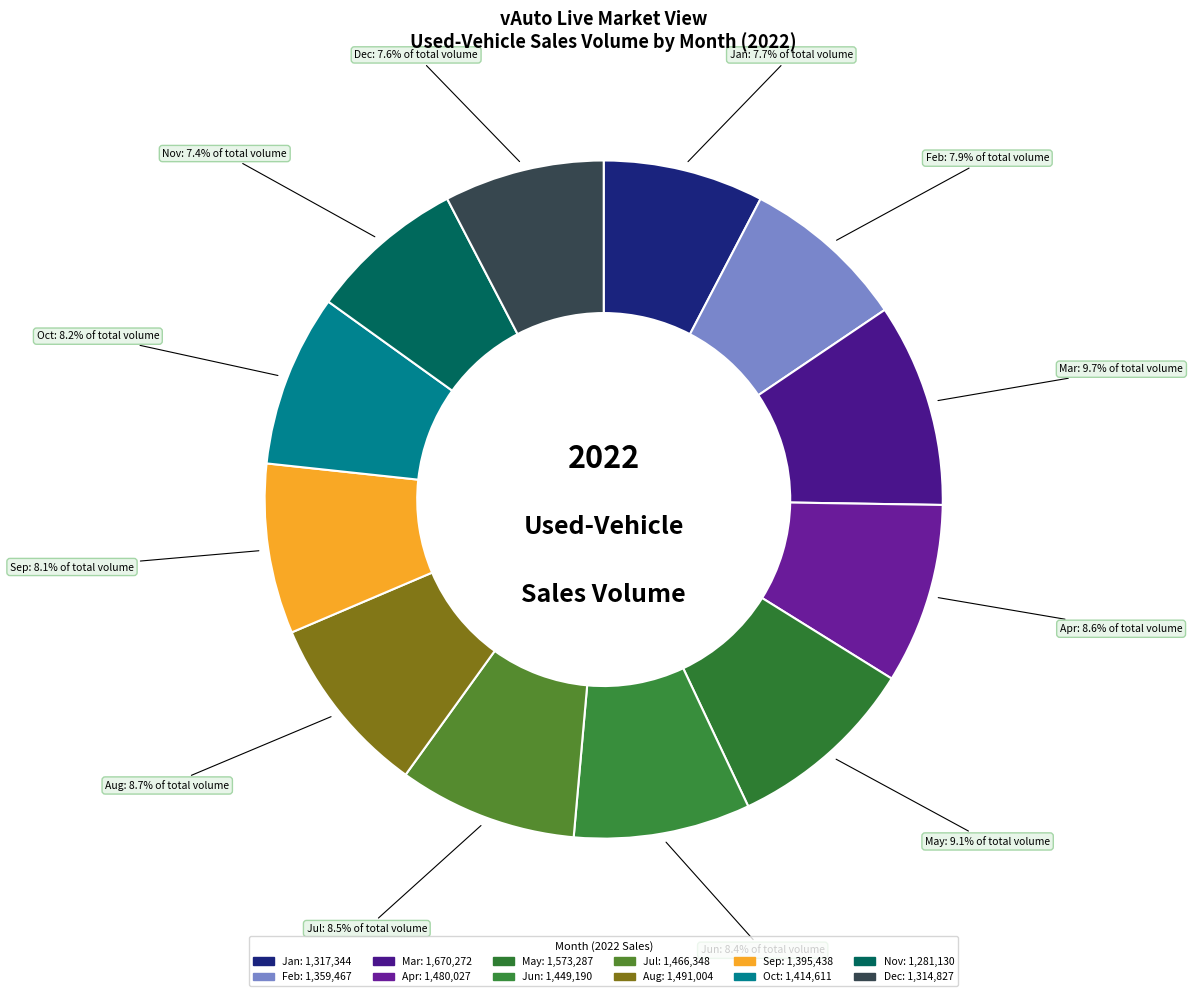

What percentage is NOT represented by Dec?

92.4%